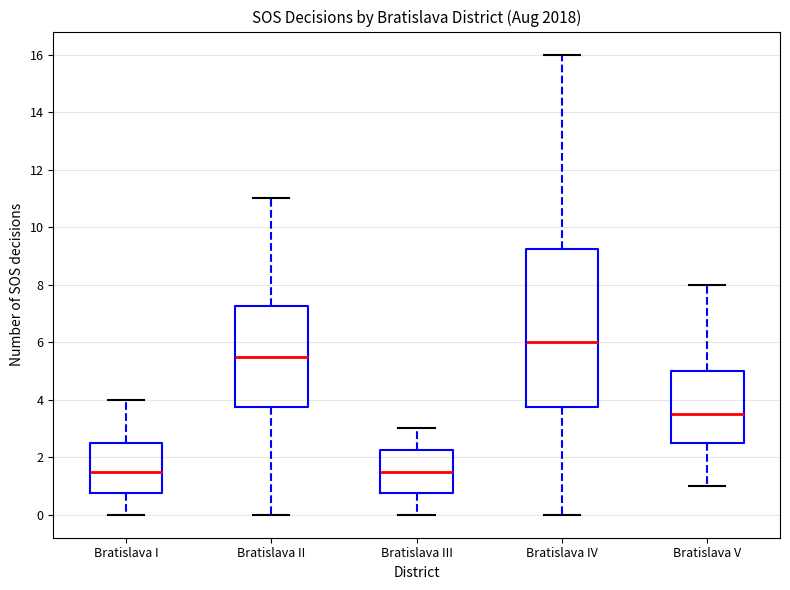

Where is the upper edge of the box for Bratislava I on the y-axis? The values are not printed on the chart, so give them approximately, as read against the axis.

2.6